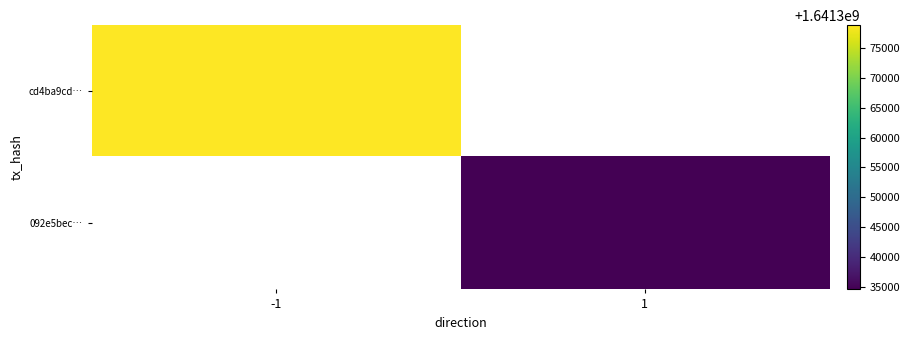

Is the value of 092e5bec… at 1 greater than the value of cd4ba9cd… at -1?

No